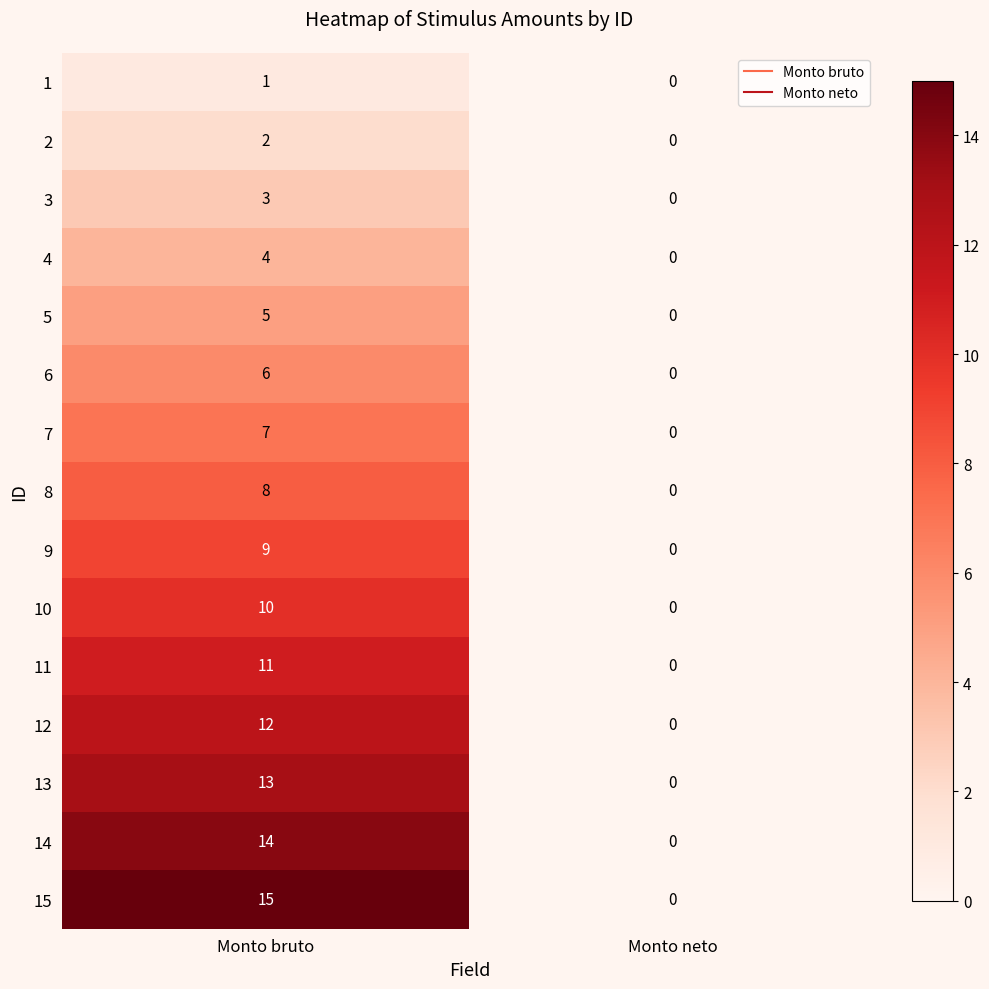

At how many categories does at least one series exceed 14?

1